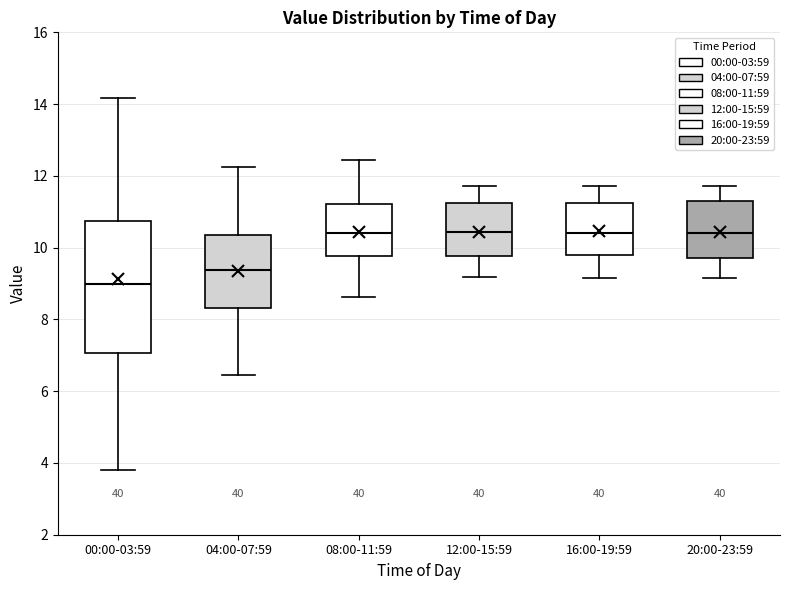

Where does the lower whisker of the box for 08:00-11:59 end on the y-axis? The values are not printed on the chart, so give them approximately, as read against the axis.

8.6